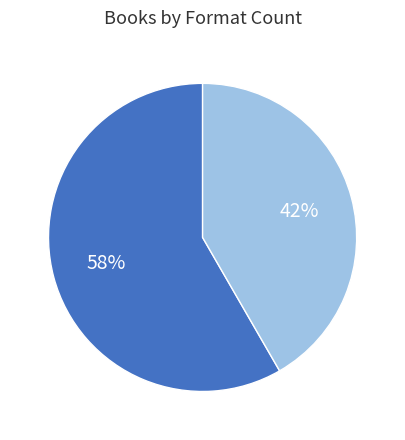

Is there any slice that represents more than half of the pie?

Yes